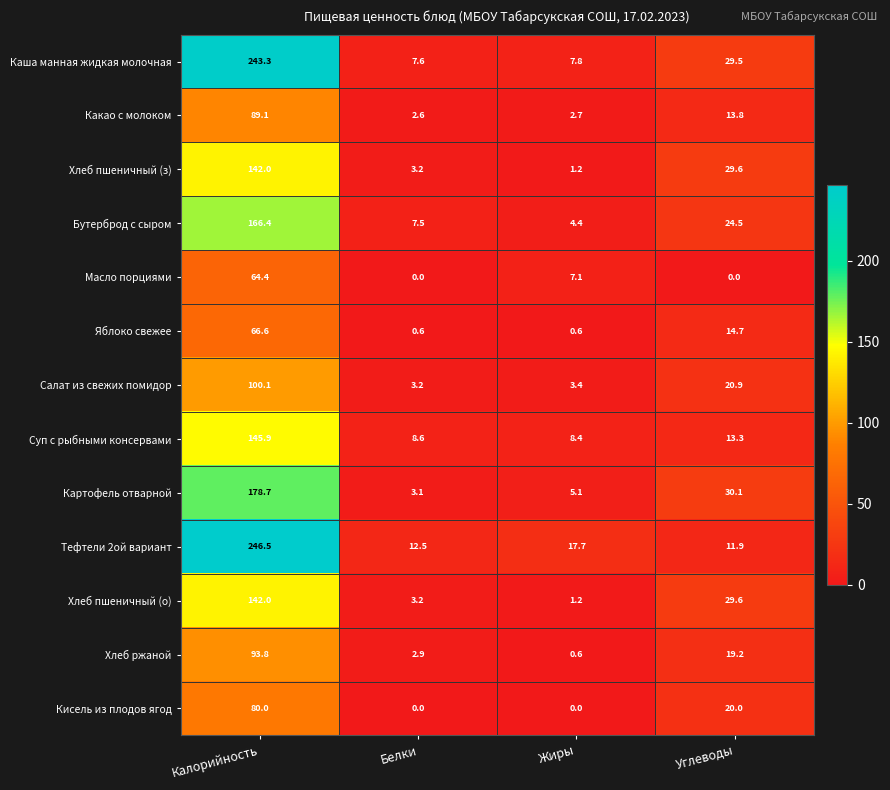

At which category is the sum across all series the highest?

Калорийность